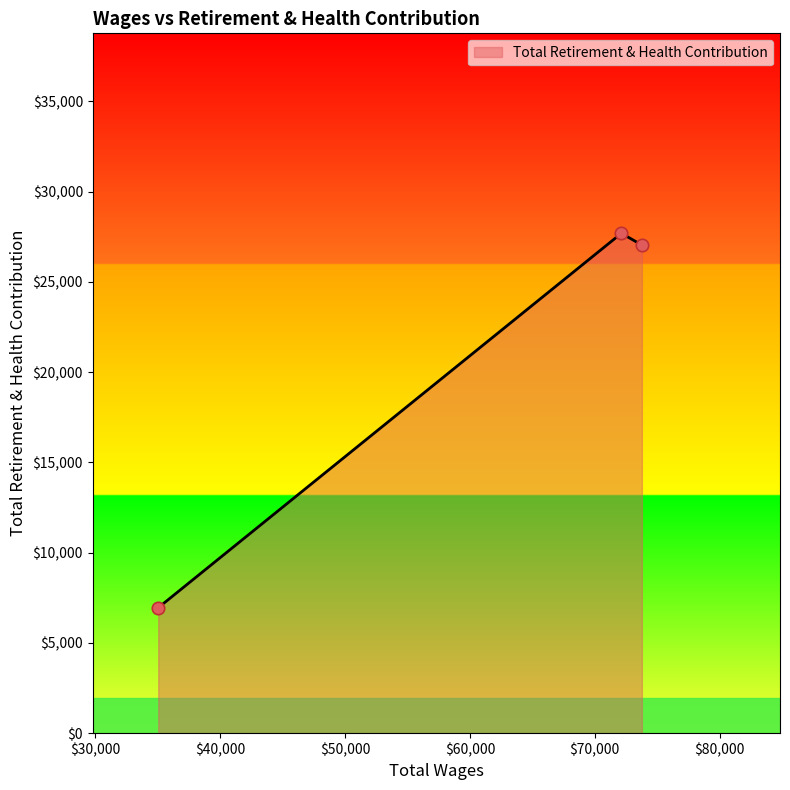

What is the minimum value shown in the chart?

6950